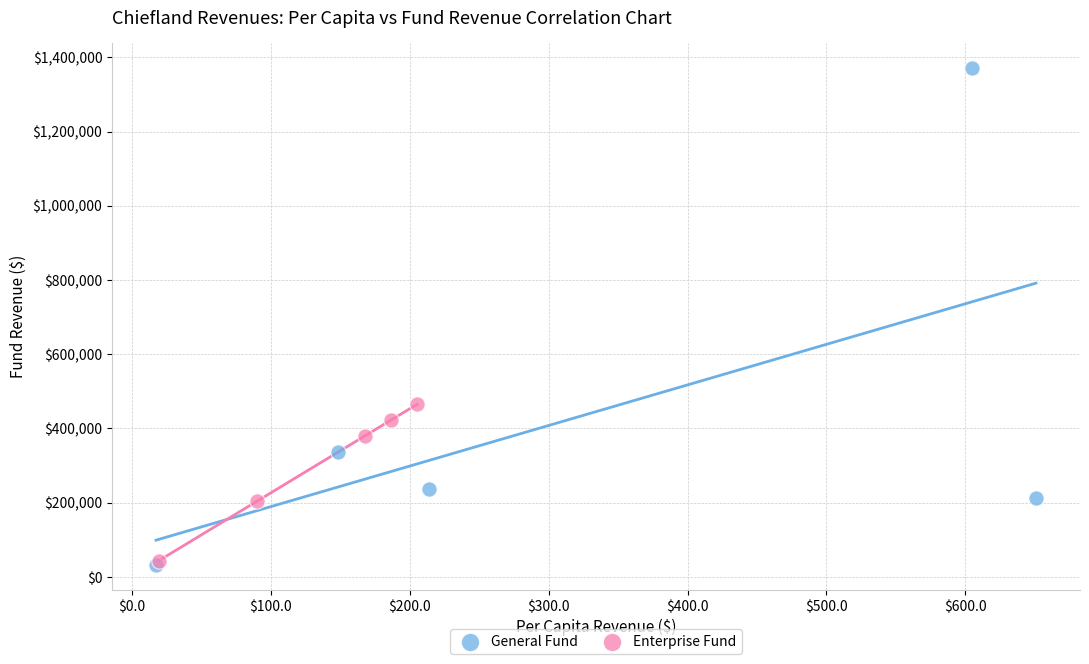

Which series has the largest Y range (max minus min)?

General Fund